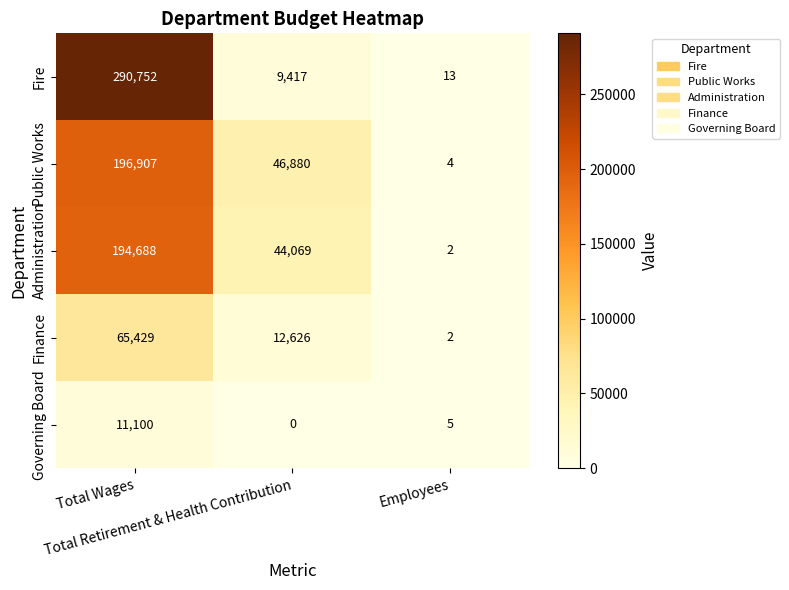

What is the difference between the highest and lowest values at Total Retirement & Health Contribution?

46880